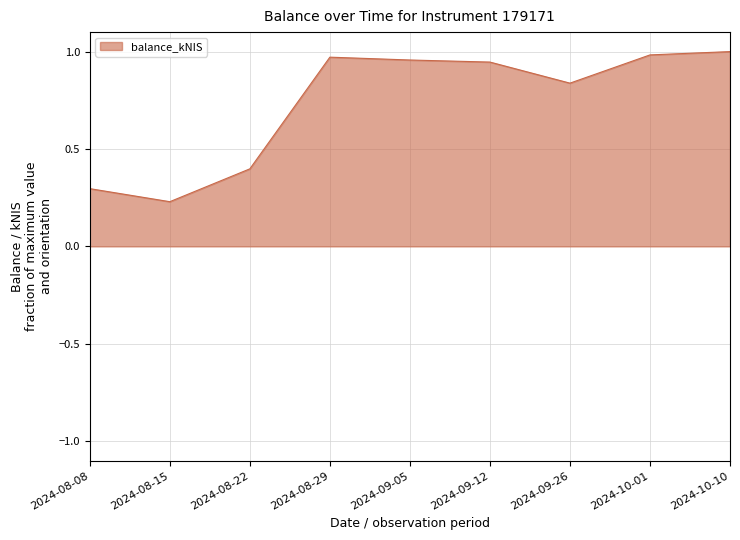

Between 2024-08-22 and 2024-09-12, which is larger?

2024-09-12